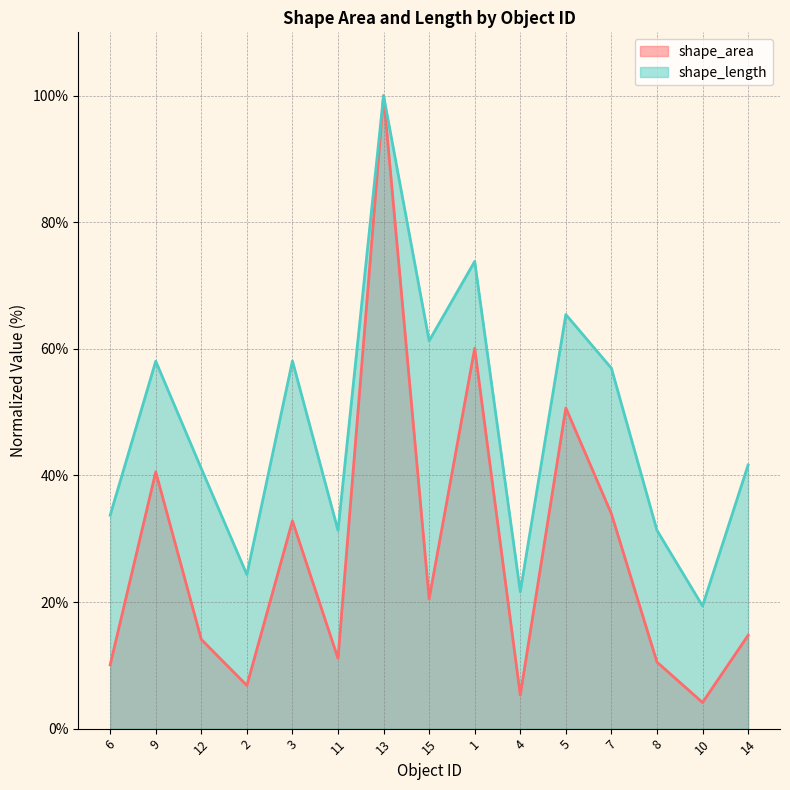

True or false: shape_area and shape_length intersect in this chart.

False